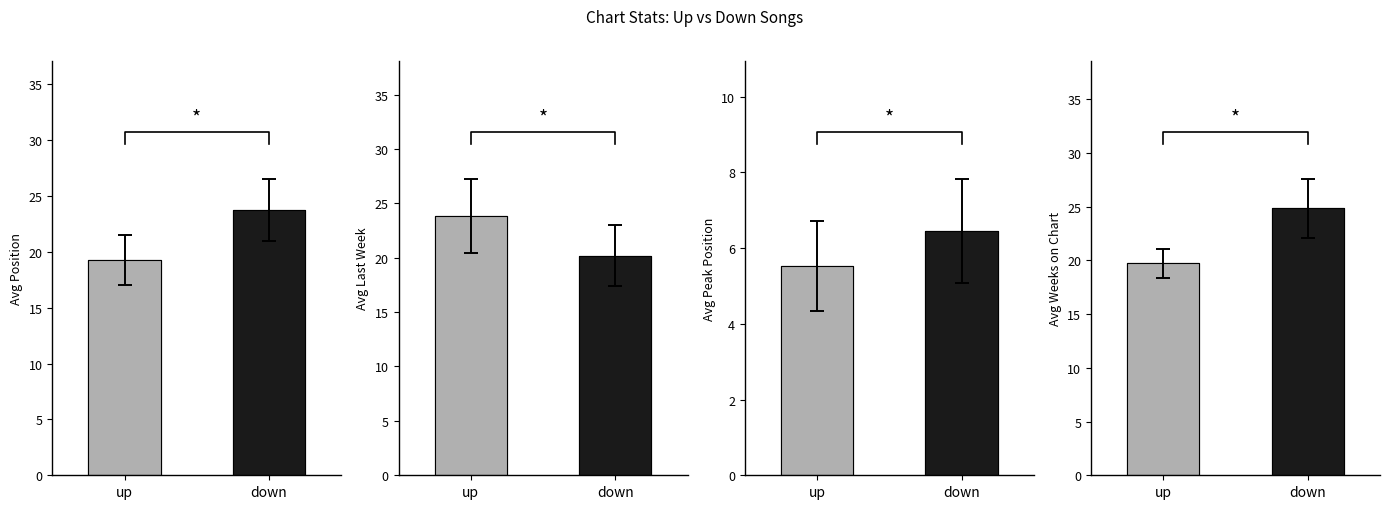

Reading left to right, transcribe all the data shown in this chart.

Avg Position: 19.3	23.7
Avg Last Week: 23.8	20.2
Avg Peak Position: 5.5	6.5
Avg Weeks on Chart: 19.7	24.8